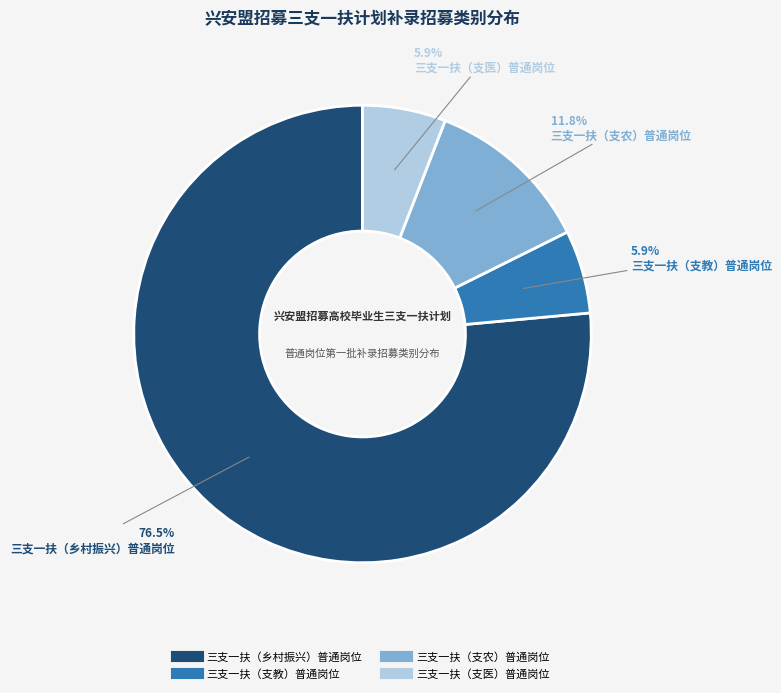

To the nearest percent, what is the combined percentage of 三支一扶（支医）普通岗位 and 三支一扶（支农）普通岗位?

18%